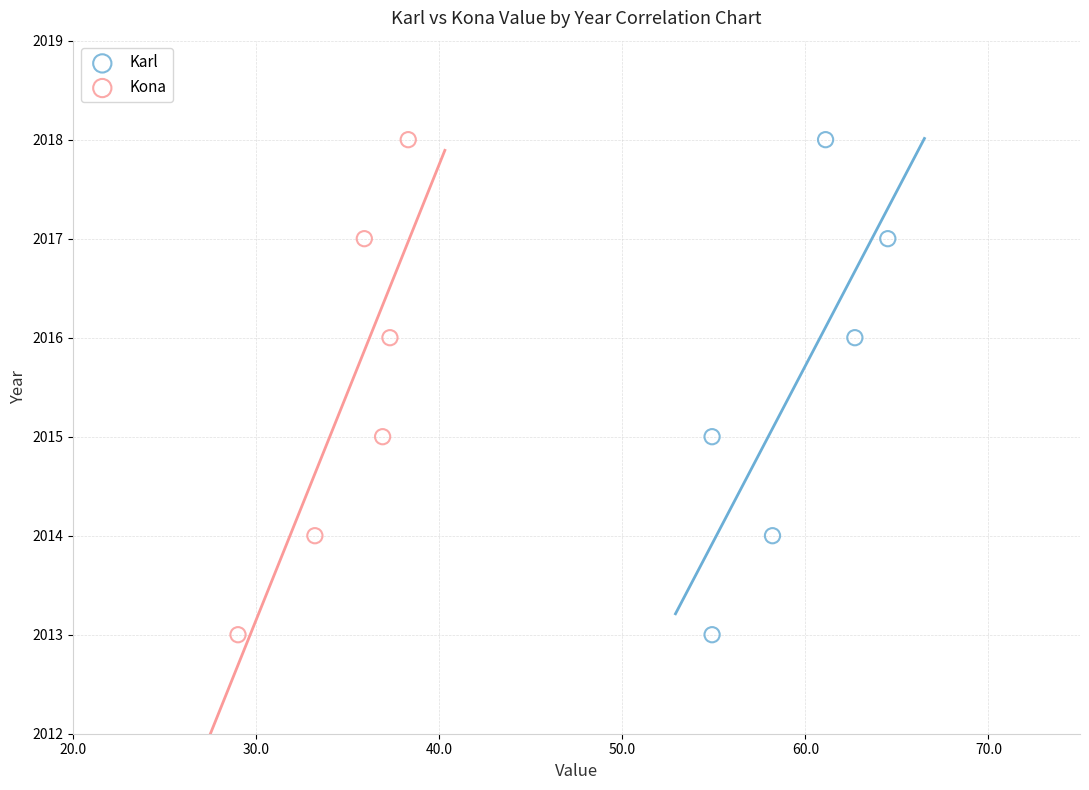

What are all the series names shown in the legend?

Karl, Kona